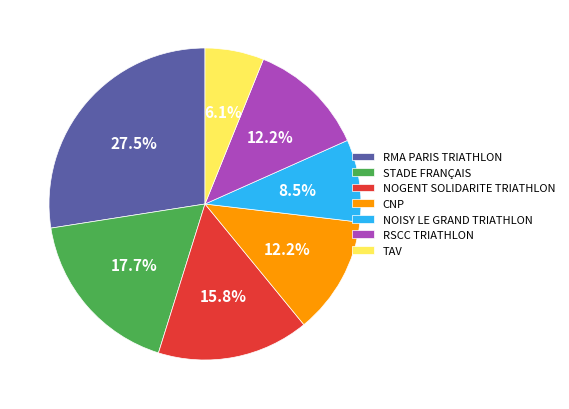

To the nearest percent, what is the difference between the NOGENT SOLIDARITE TRIATHLON and CNP slice percentages?

4%